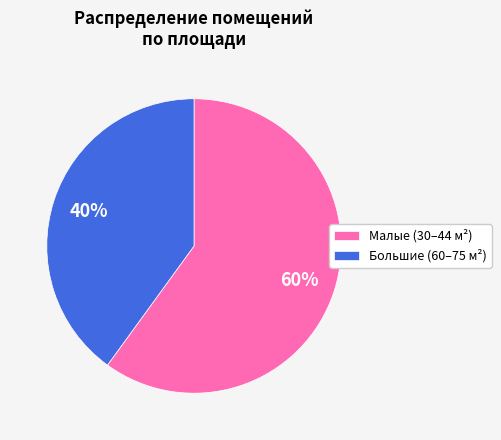

To the nearest percent, what portion does Большие (60–75 м²) represent?

40%